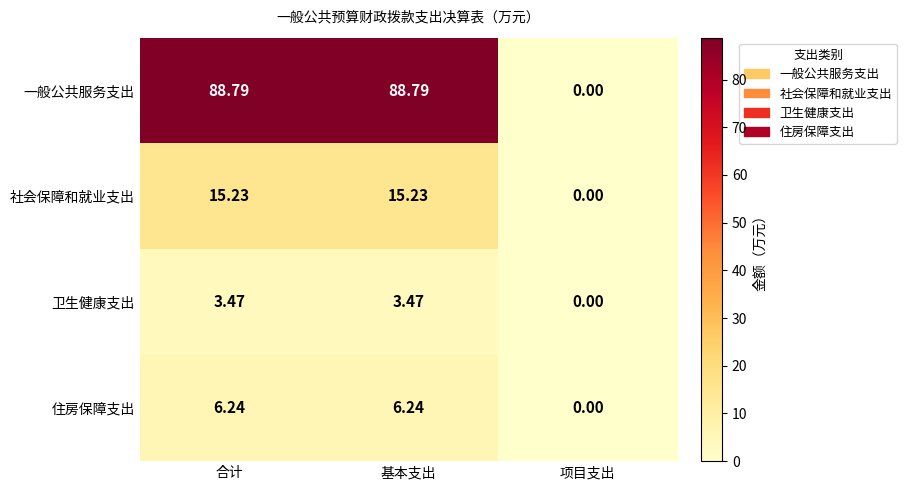

Which series has the widest spread of values?

一般公共服务支出